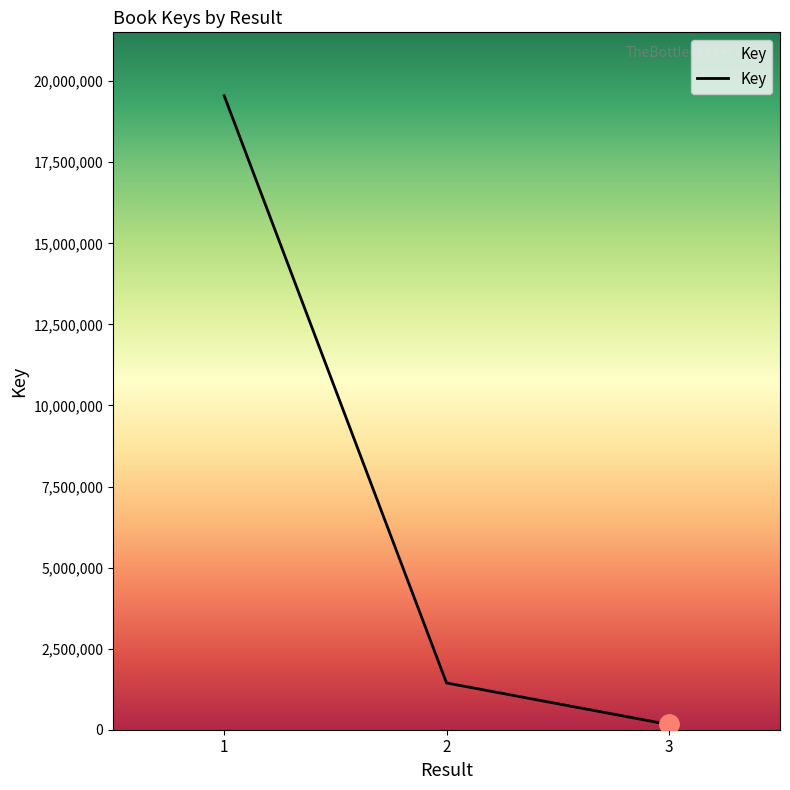

What is the greatest value displayed?

19551378